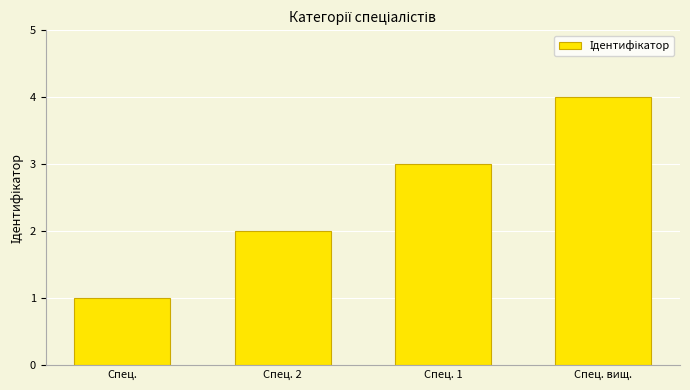

What is the ratio of the value at Спец. 2 to the value at Спец.?

2.0